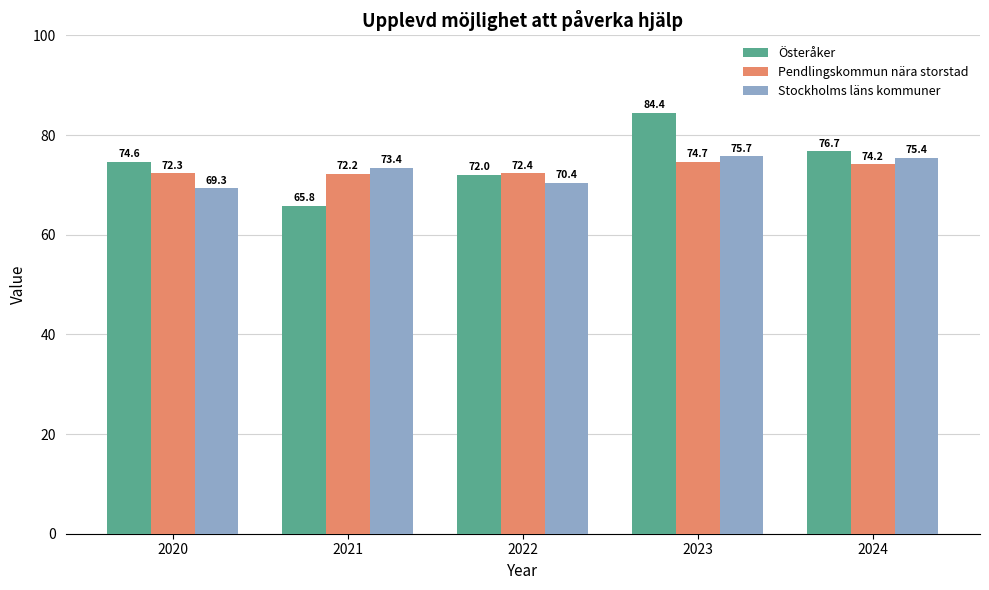

True or false: Pendlingskommun nära storstad has a value of 72.3 at 2020.

True